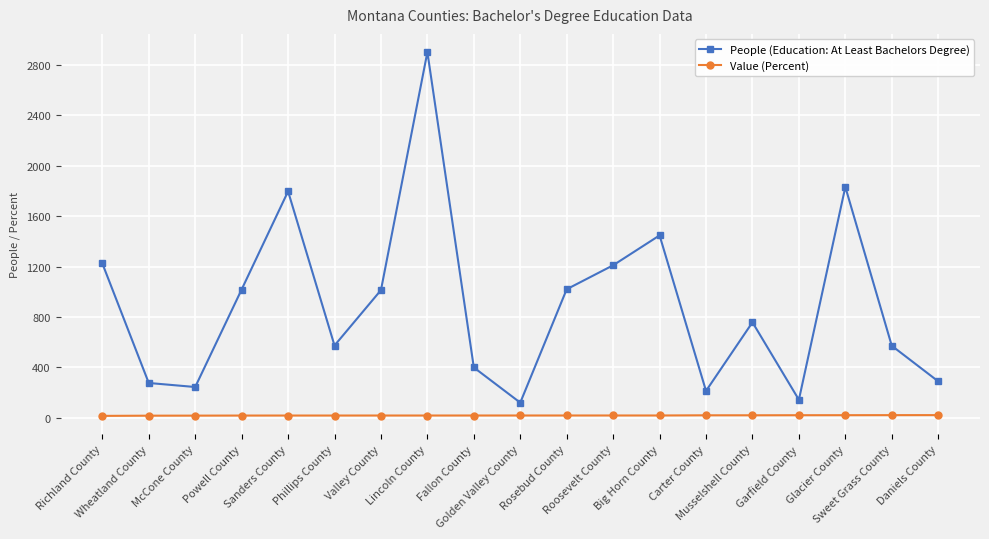

Between Golden Valley County and Musselshell County, which series saw the biggest shift?

People (Education: At Least Bachelors Degree)